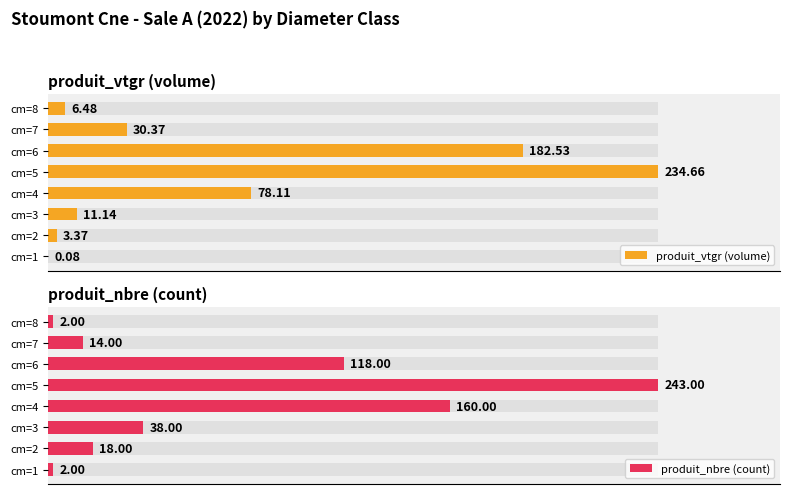

Reading left to right, extract all data points from this chart.

produit_vtgr (volume): 0.1	3.4	11.1	78.1	234.7	182.5	30.4	6.5
produit_nbre (count): 2.0	18.0	38.0	160.0	243.0	118.0	14.0	2.0